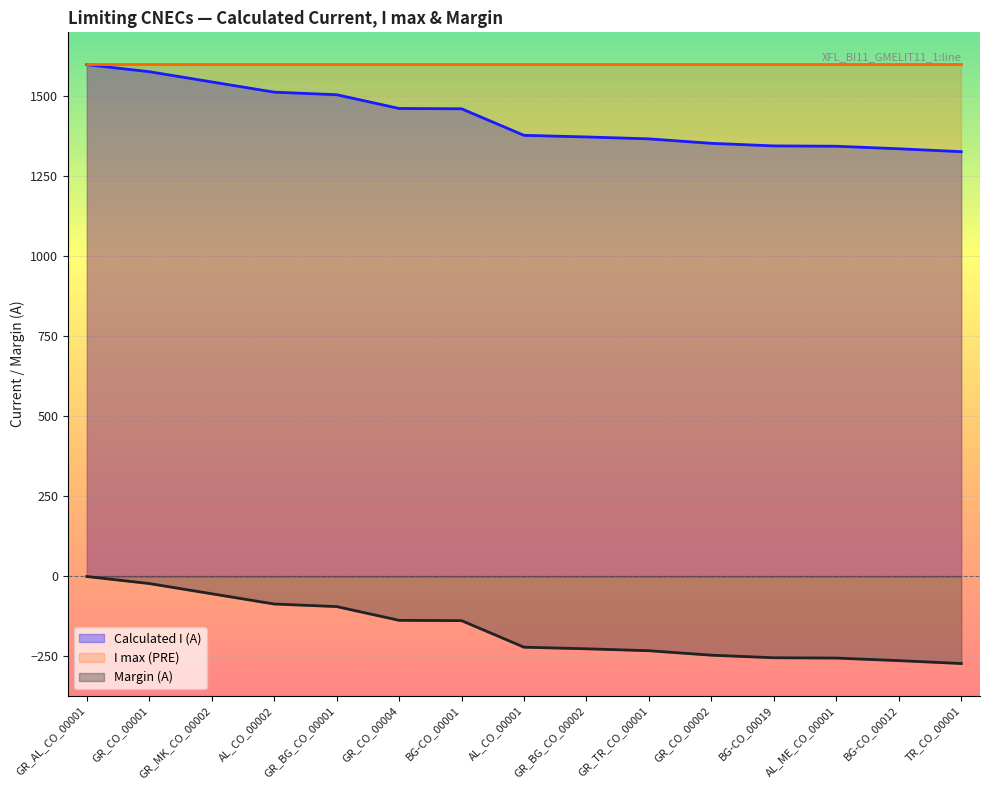

What are all the series names shown in the legend?

Calculated I (A), I max (PRE), Margin (A)